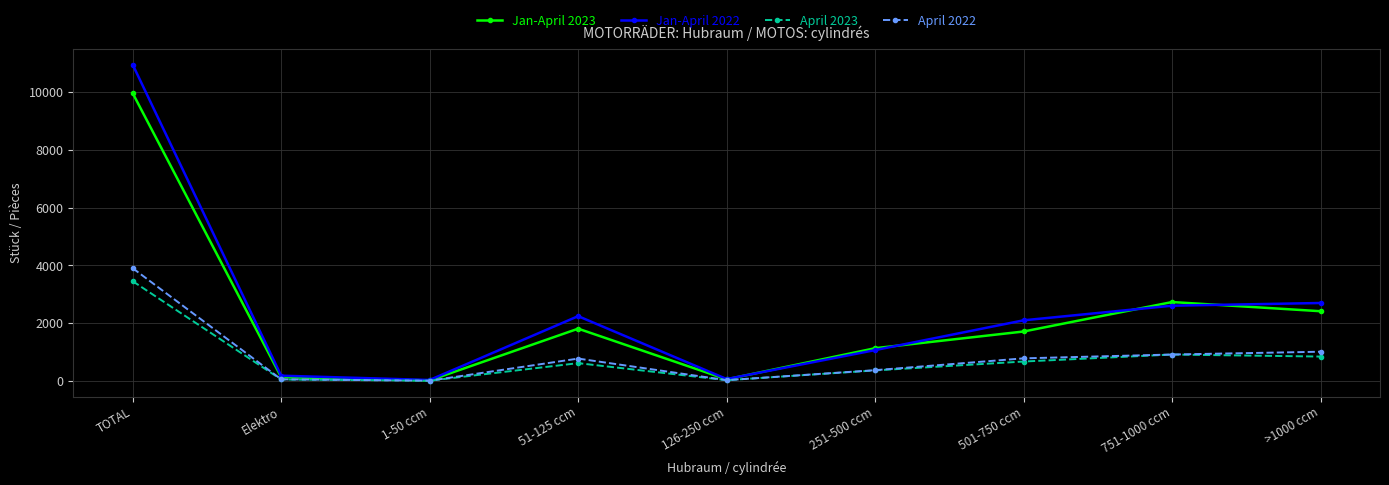

What is the sum of the Jan-April 2023 values at Elektro and 51-125 ccm?

1933